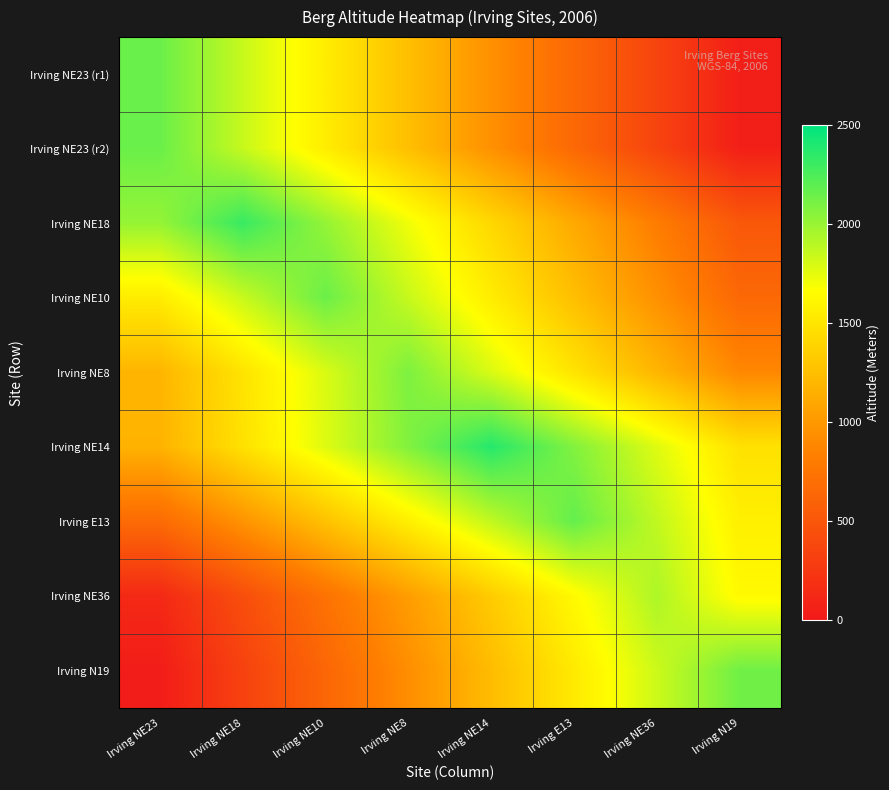

What is the total value across all series at Irving NE8?

13759